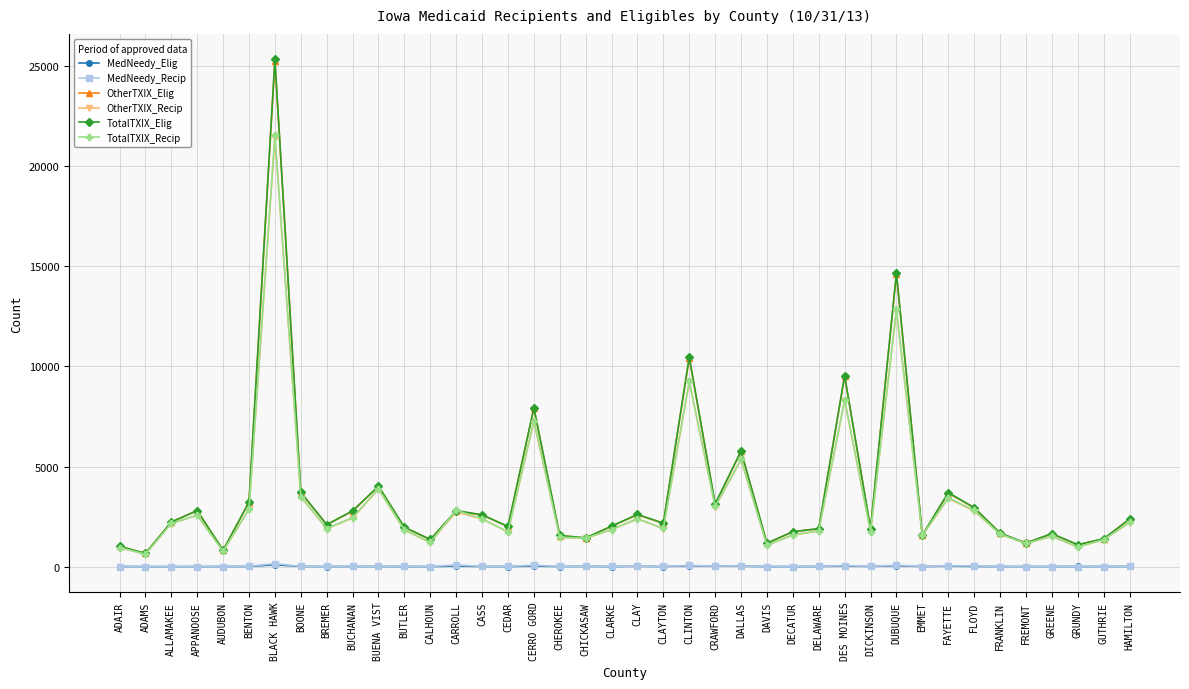

What are all the series names shown in the legend?

MedNeedy_Elig, MedNeedy_Recip, OtherTXIX_Elig, OtherTXIX_Recip, TotalTXIX_Elig, TotalTXIX_Recip